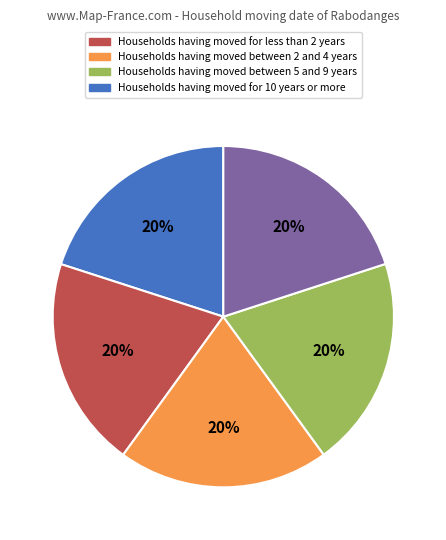

To the nearest percent, what is the average slice percentage?

20%